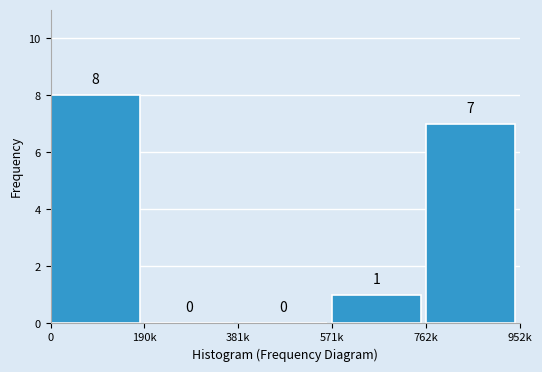

Reading left to right, transcribe all the data shown in this chart.

0=8	190k=0	381k=0	571k=1	762k=7